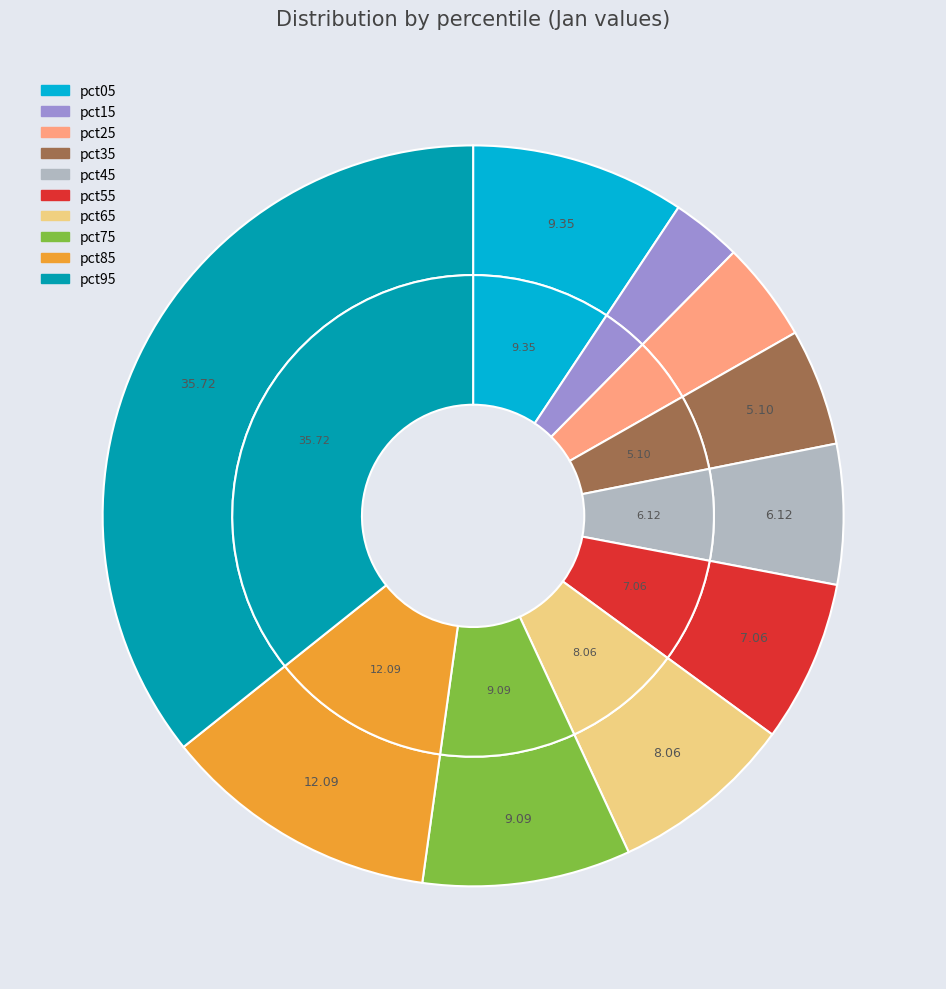

To the nearest percent, what is the combined percentage of pct45 and pct55?

13%